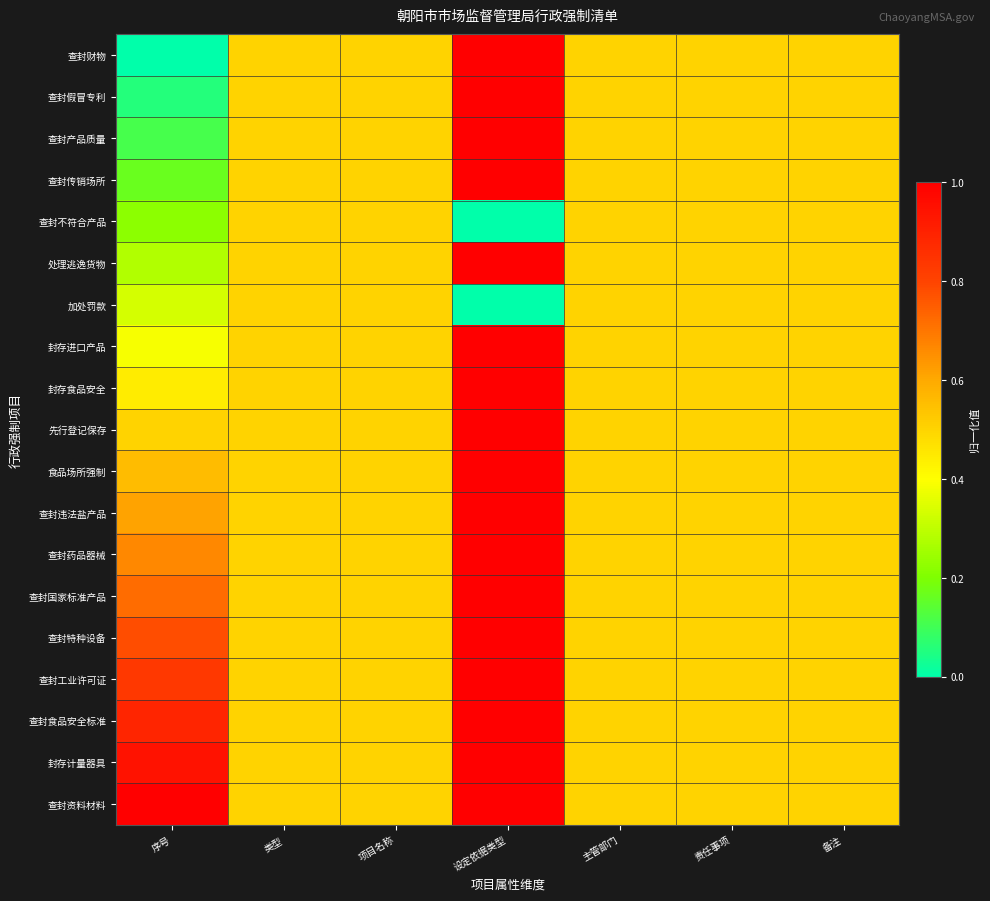

Which series has the largest total across all categories?

查封资料材料